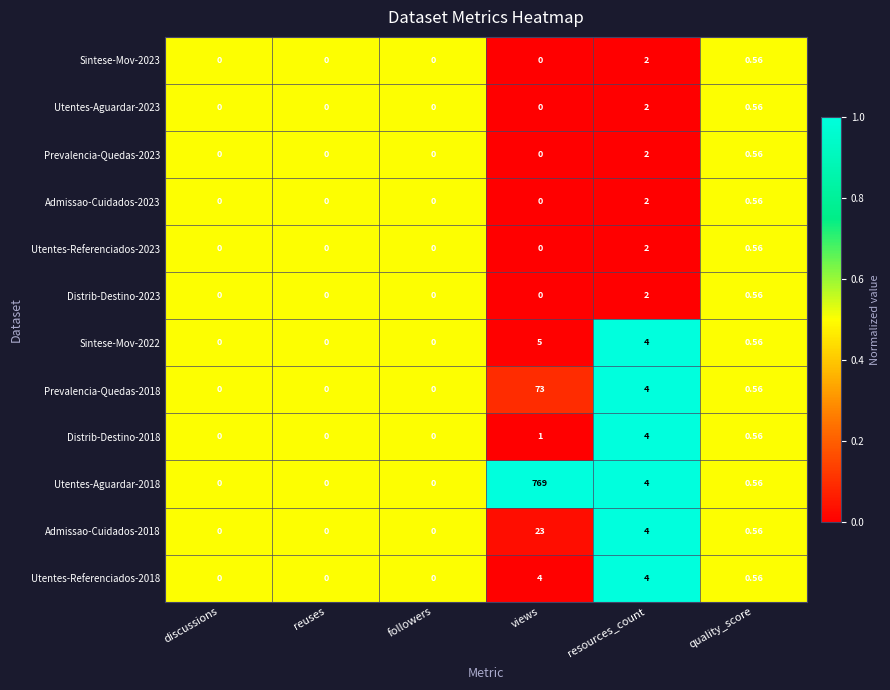

At which label is Utentes-Referenciados-2023 closest to 1?

quality_score